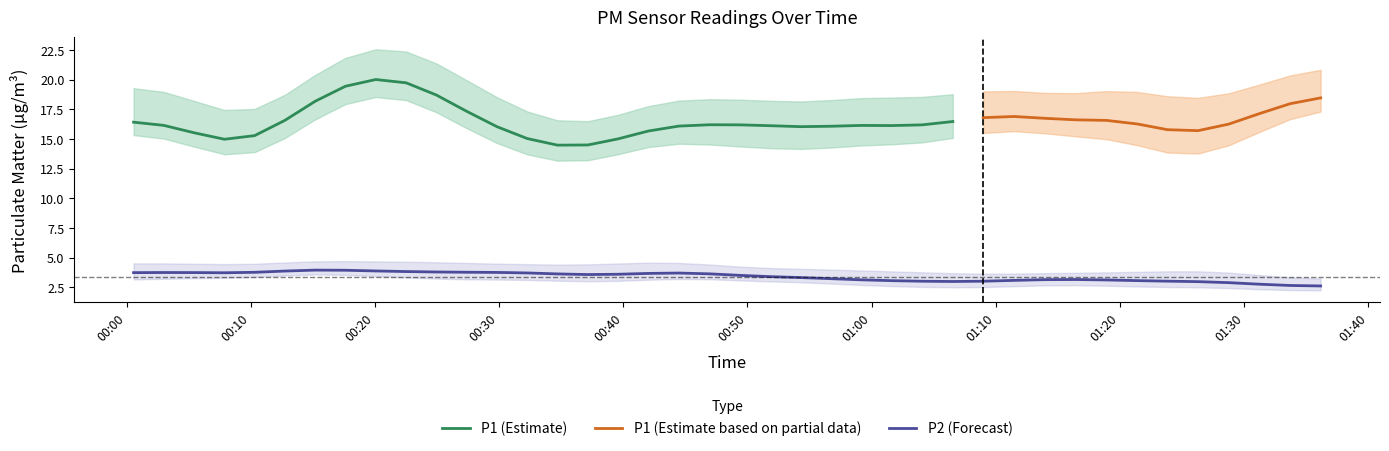

What is the minimum value for P1 (Estimate)?

14.5